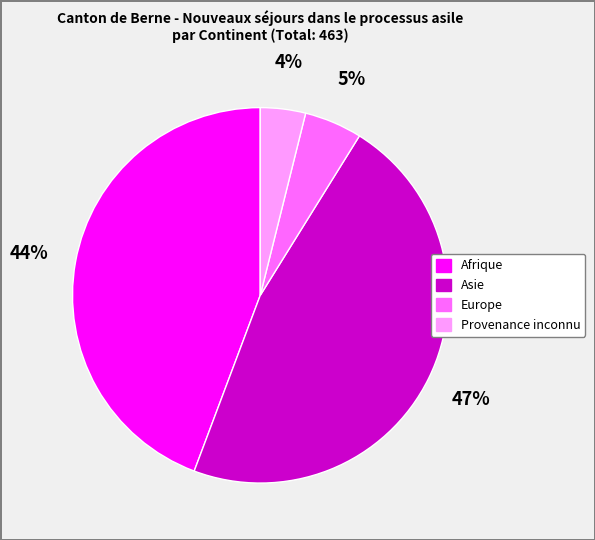

How many segments does this pie chart have?

4